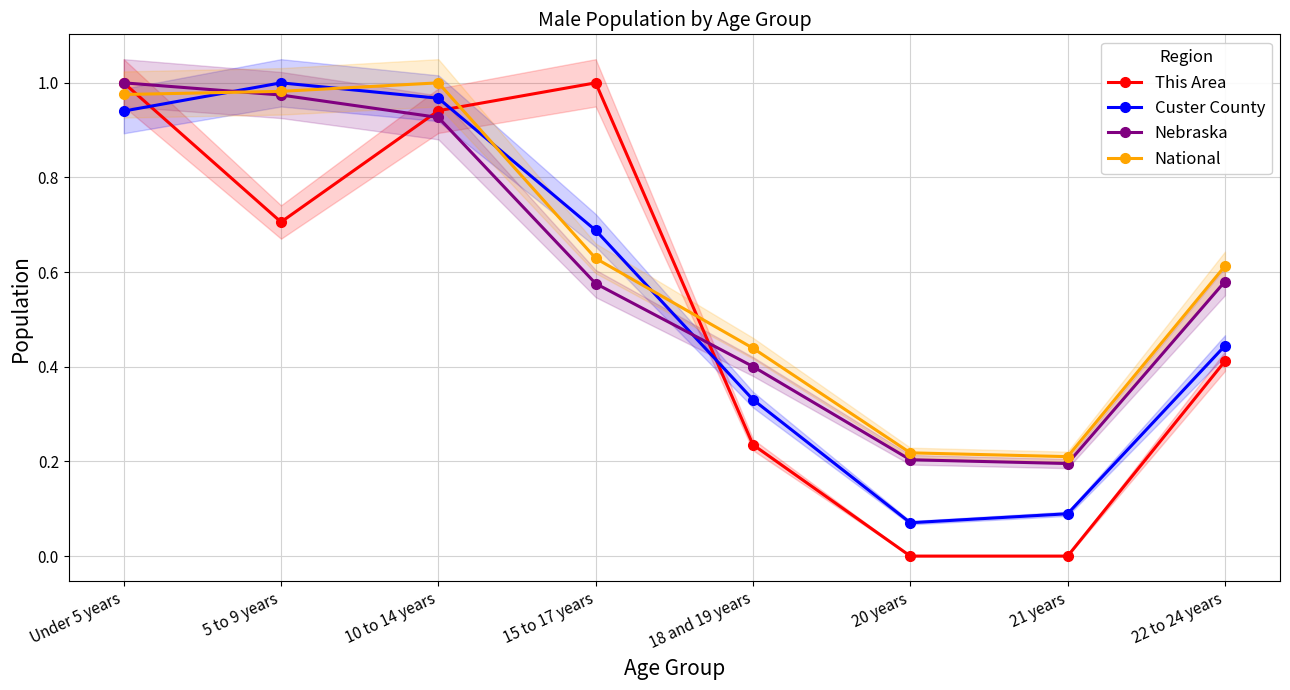

After their last crossing, which series has the higher values: Nebraska or Custer County?

Nebraska